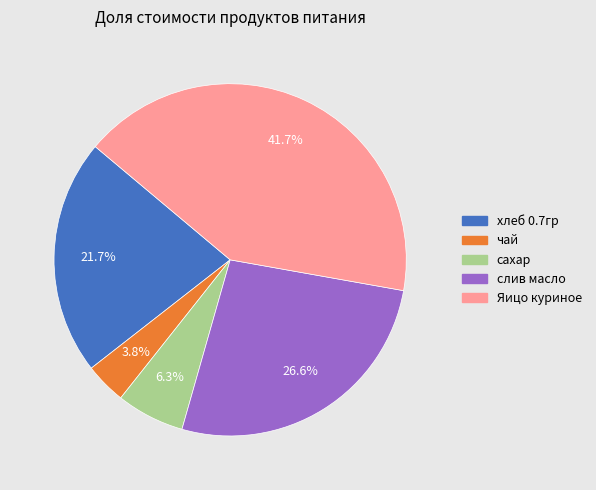

Is there a majority slice in this chart?

No